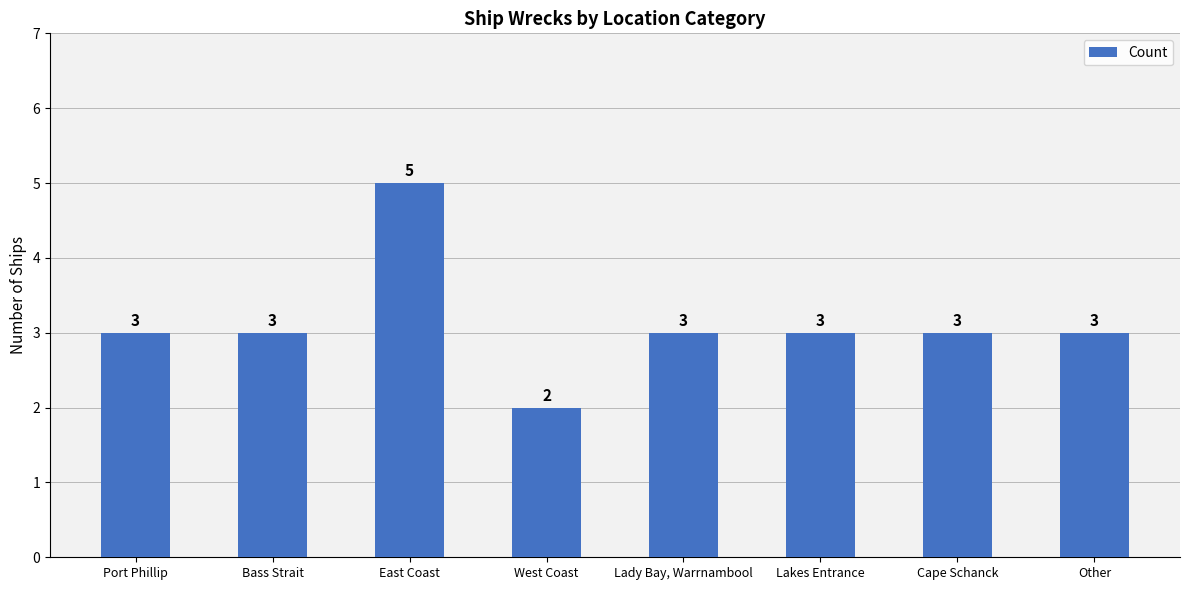

What is the value of the 5th bar from the left?

3